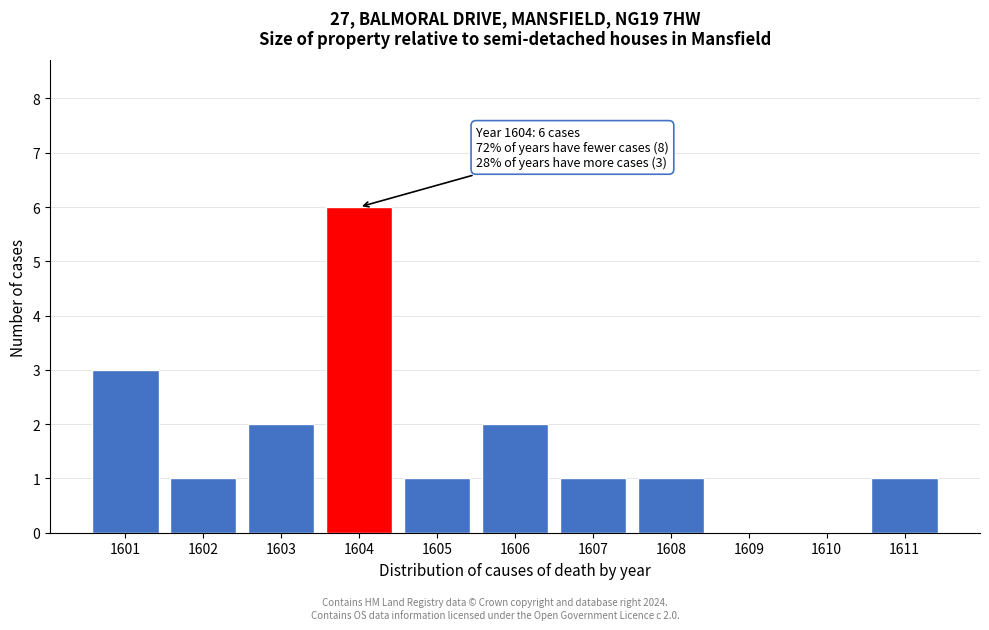

Reading left to right, extract all data points from this chart.

1601=3	1602=1	1603=2	1604=6	1605=1	1606=2	1607=1	1608=1	1609=0	1610=0	1611=1